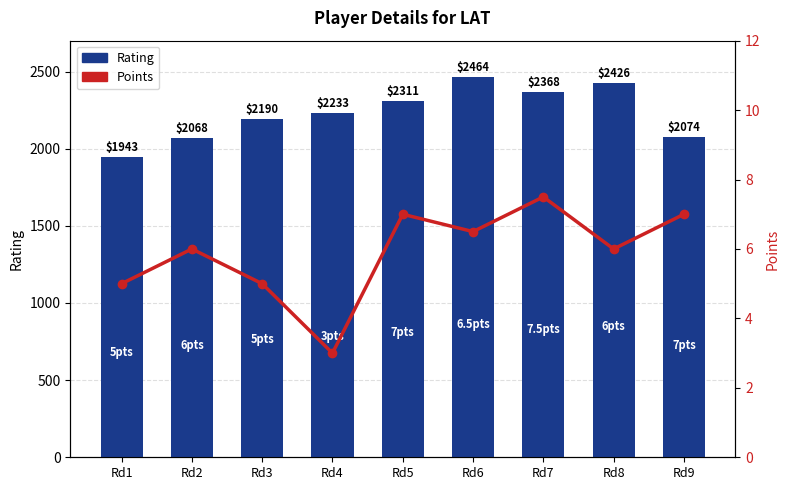

How many groups of bars are there?

9